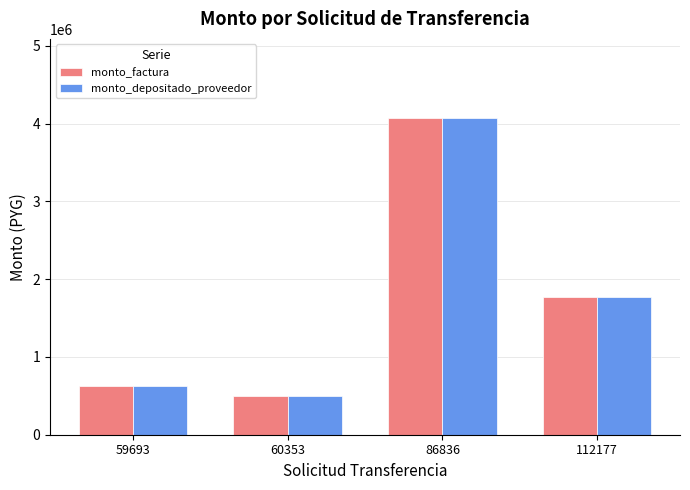

What is the value of the monto_depositado_proveedor bar at the 1st from the left?

625000